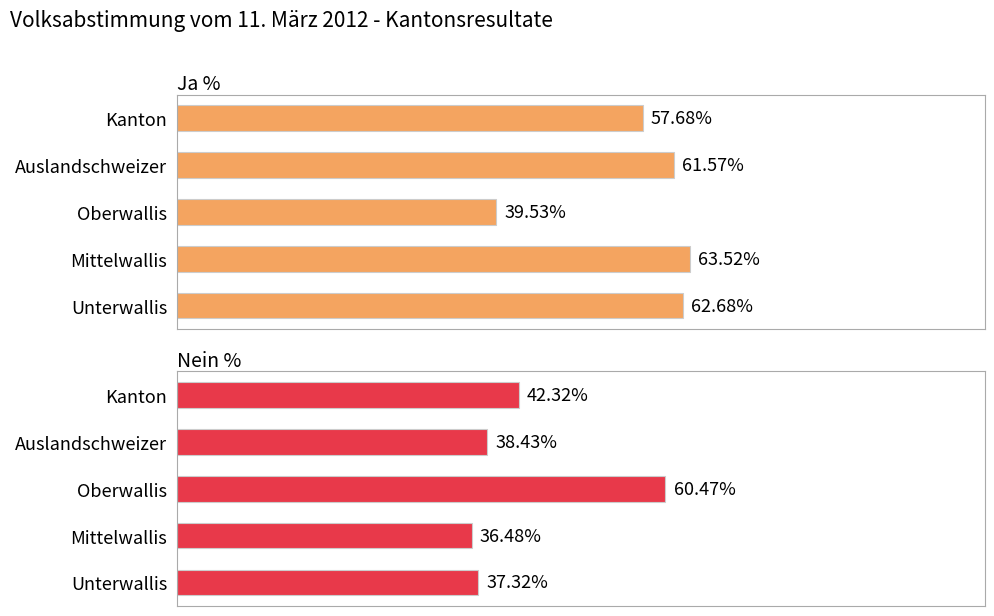

Reading left to right, transcribe all the data shown in this chart.

Ja %: 62.7	63.5	39.5	61.6	57.7
Nein %: 37.3	36.5	60.5	38.4	42.3